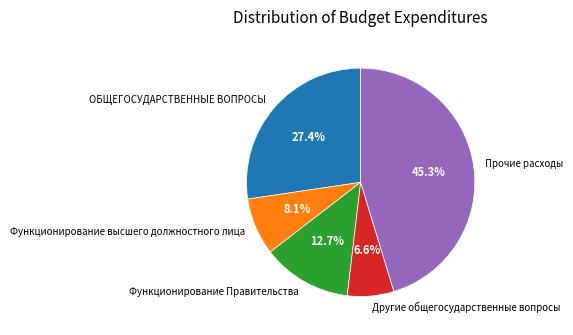

What is the ratio of the value at Функционирование Правительства to the value at Функционирование высшего должностного лица?

1.6